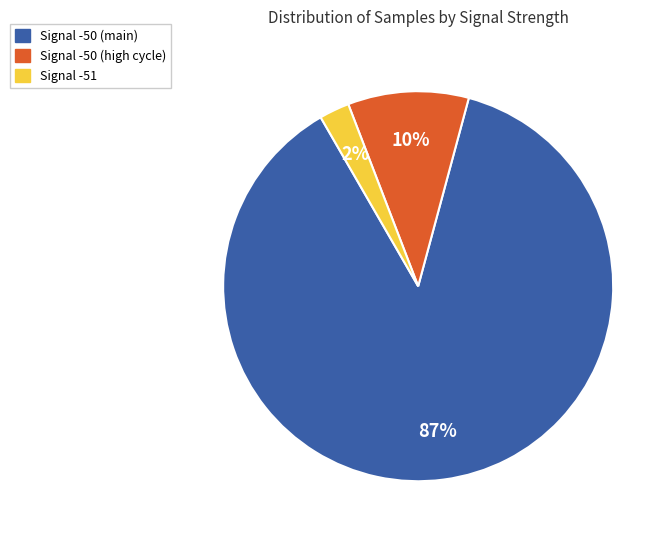

To the nearest percent, what is the average slice percentage?

33%